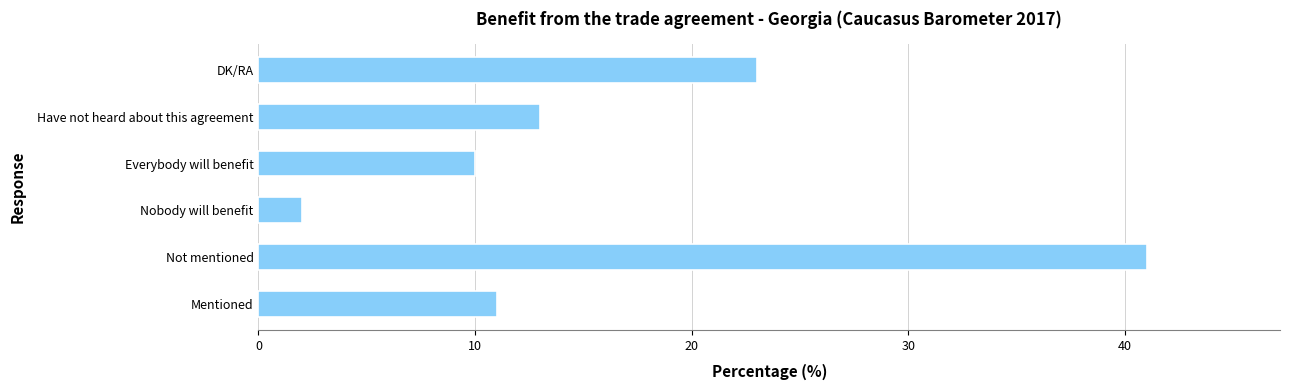

At which label is the value closest to 21?

DK/RA